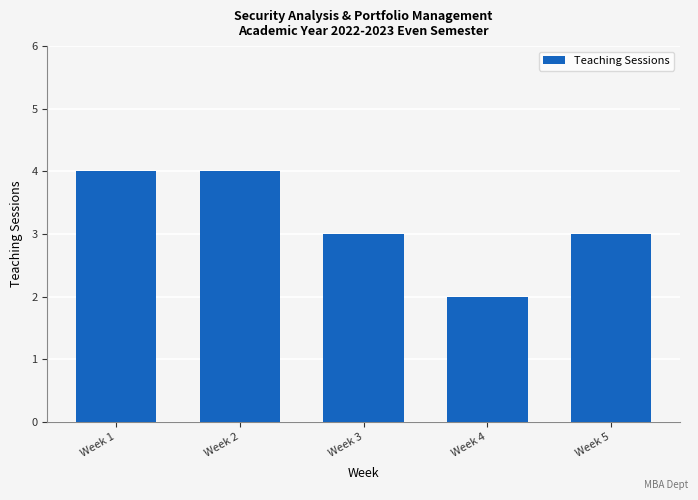

What is the greatest value displayed?

4